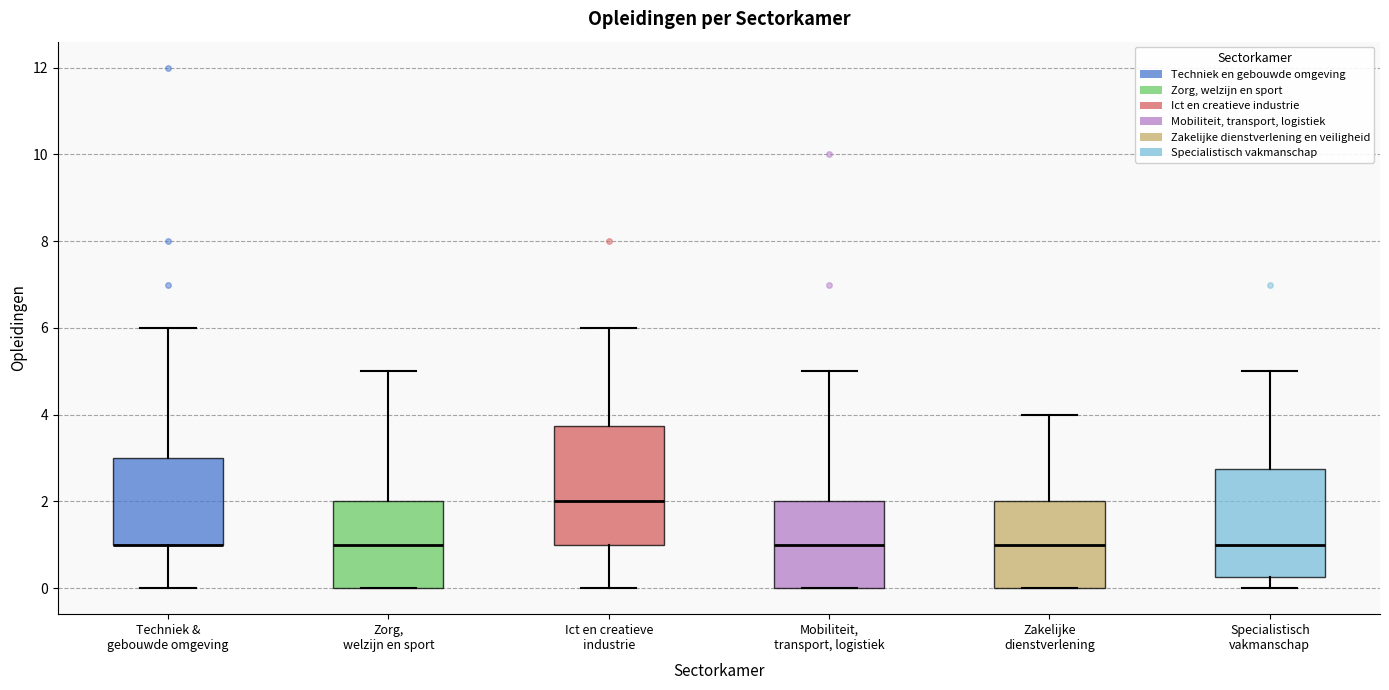

Which box is the tallest, from its lower edge to its upper edge?

Ict en creatieve industrie